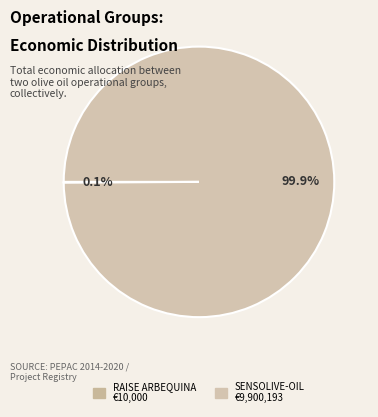

Count the number of slices in the pie.

2